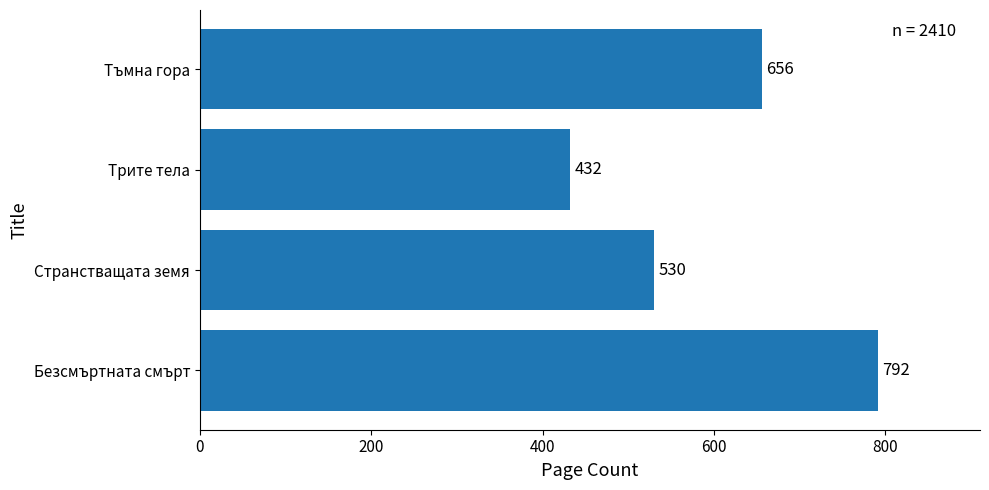

Rank the categories by value from highest to lowest.

Безсмъртната смърт, Тъмна гора, Странстващата земя, Трите тела